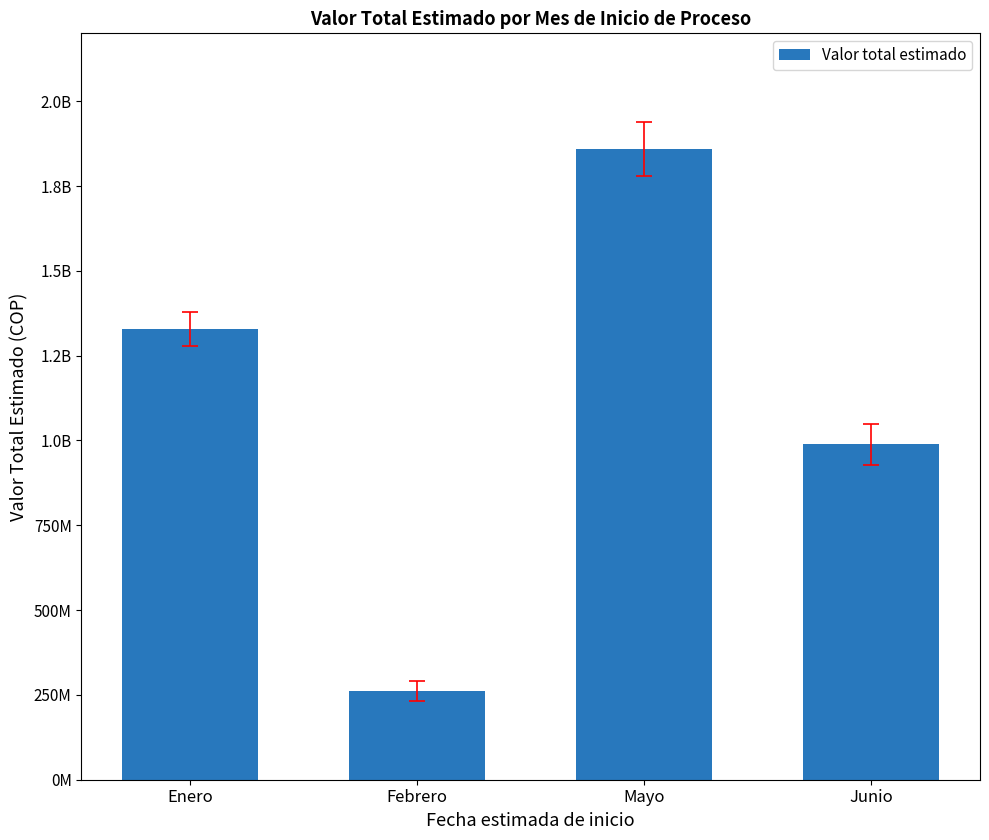

What is the difference between the maximum and minimum values?

1597083768